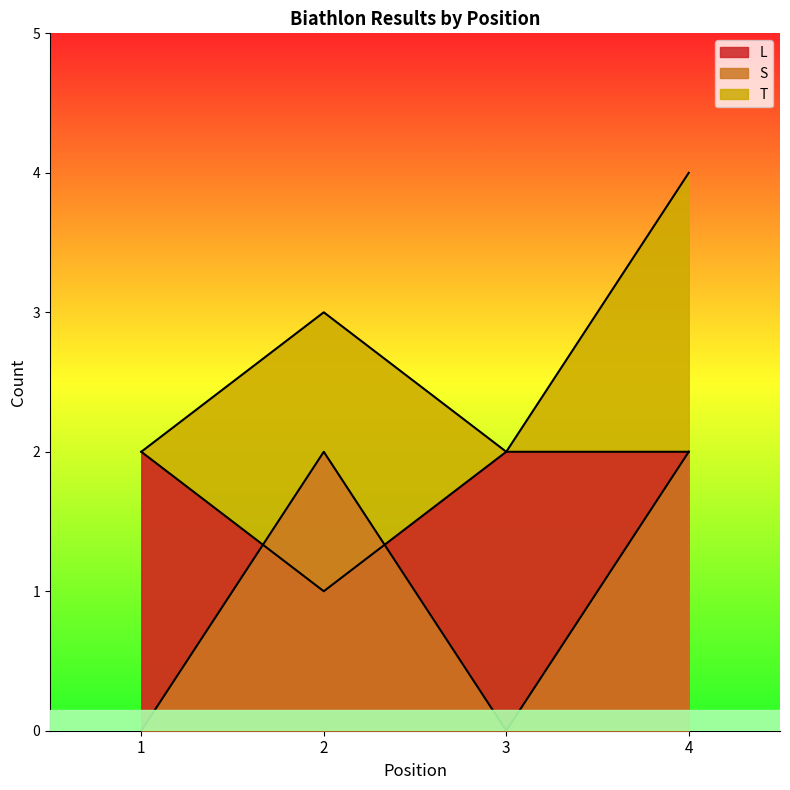

How many values in S are above zero?

2